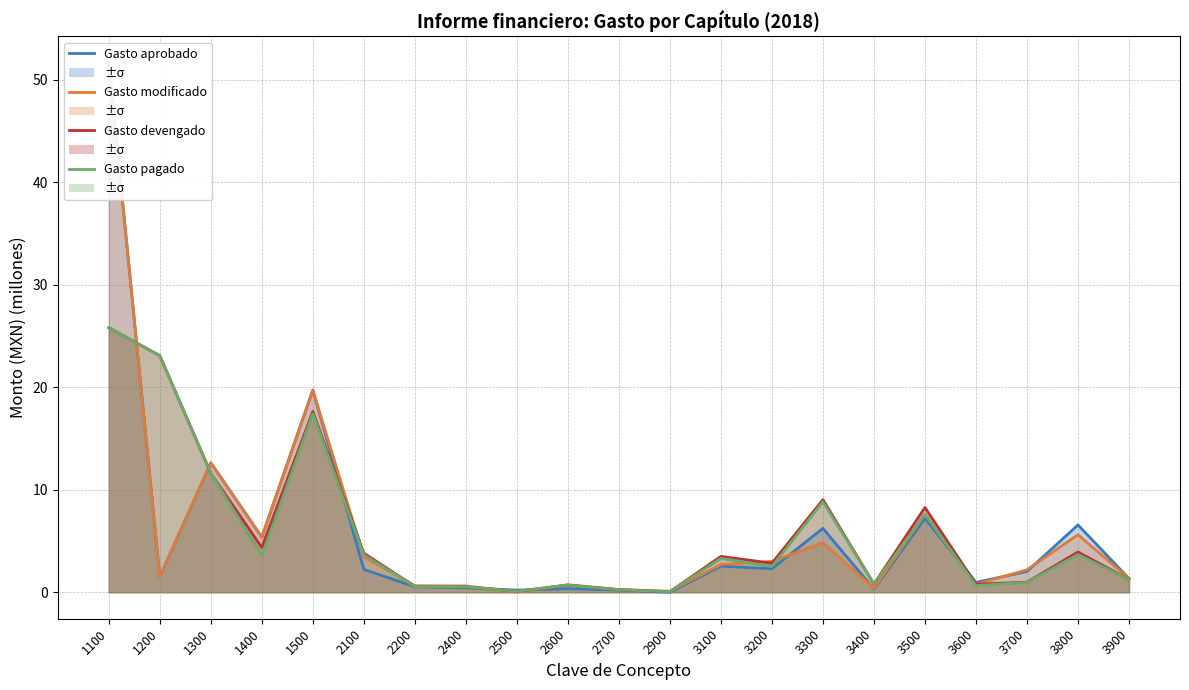

What are all the series names shown in the legend?

Gasto aprobado, Gasto modificado, Gasto devengado, Gasto pagado